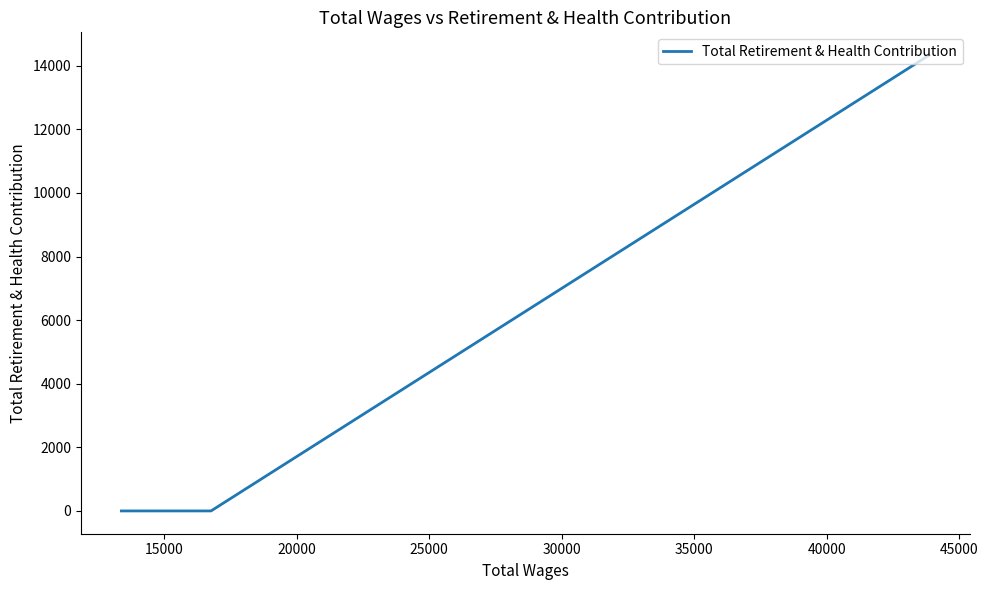

What is the maximum value shown in the chart?

14335